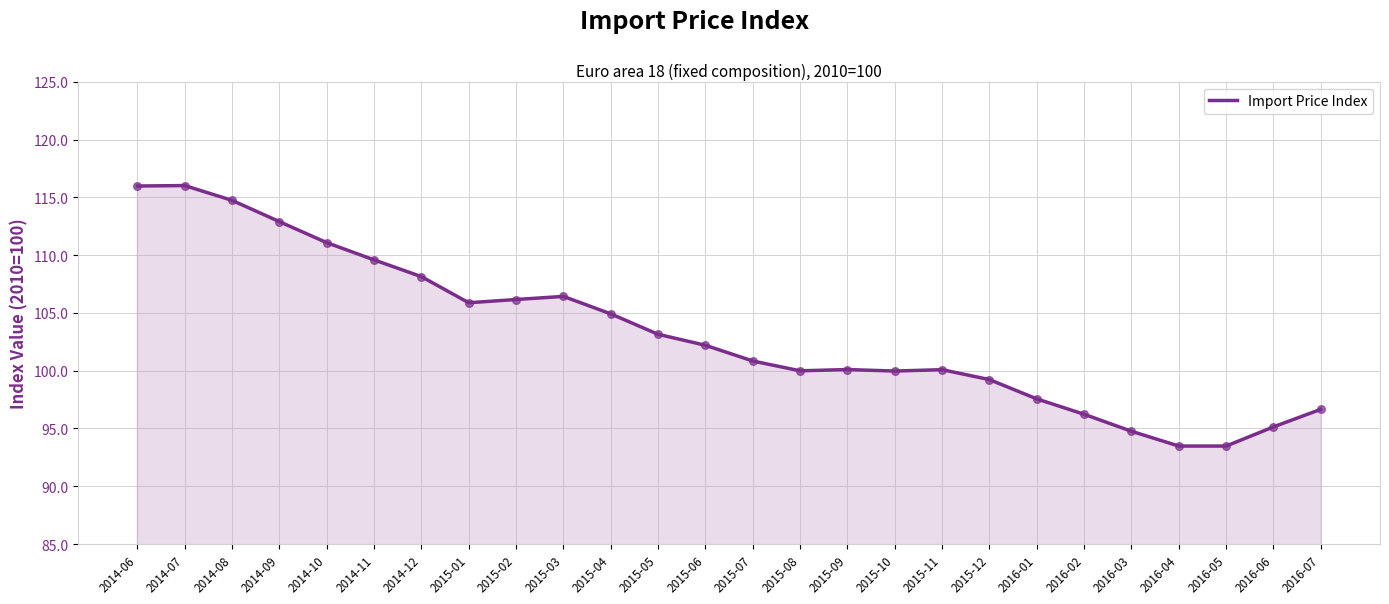

Approximately how many times larger is the value at 2014-10 compared to 2014-08?

1.0